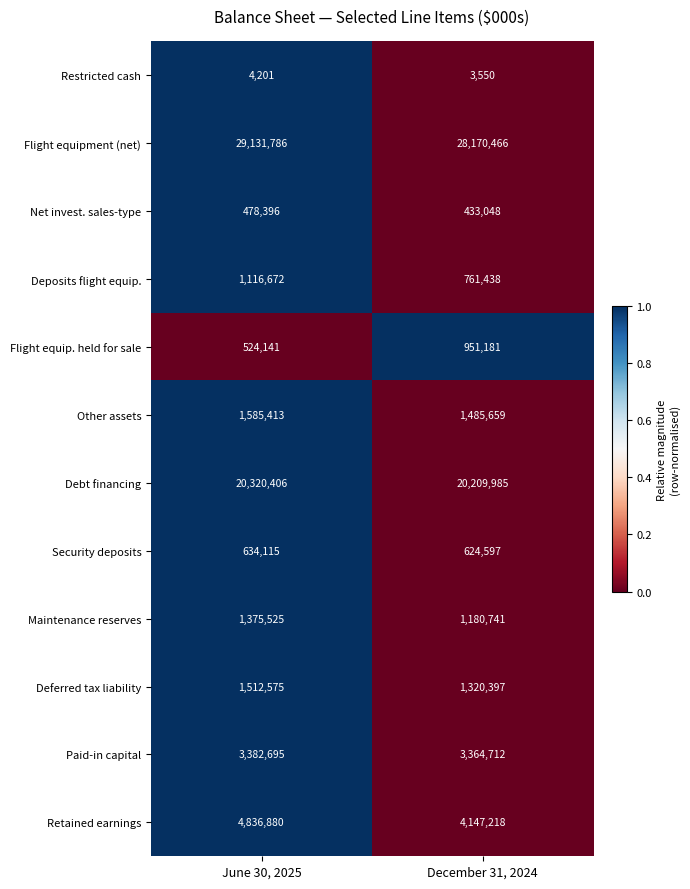

What is the sum of all Flight equipment (net) values?

57302252